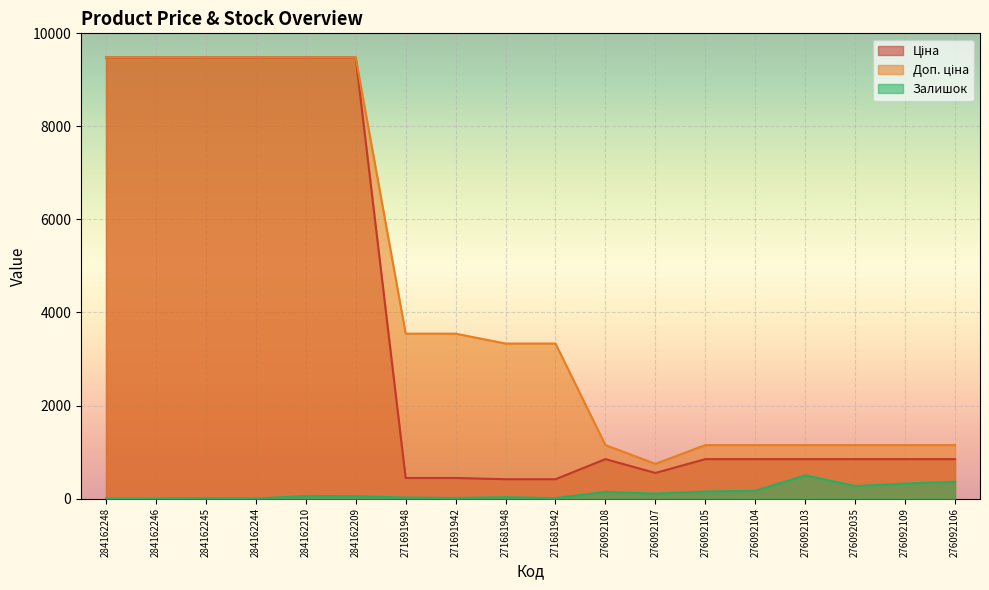

List the series in order of their peak value, highest first.

Ціна, Доп. ціна, Залишок